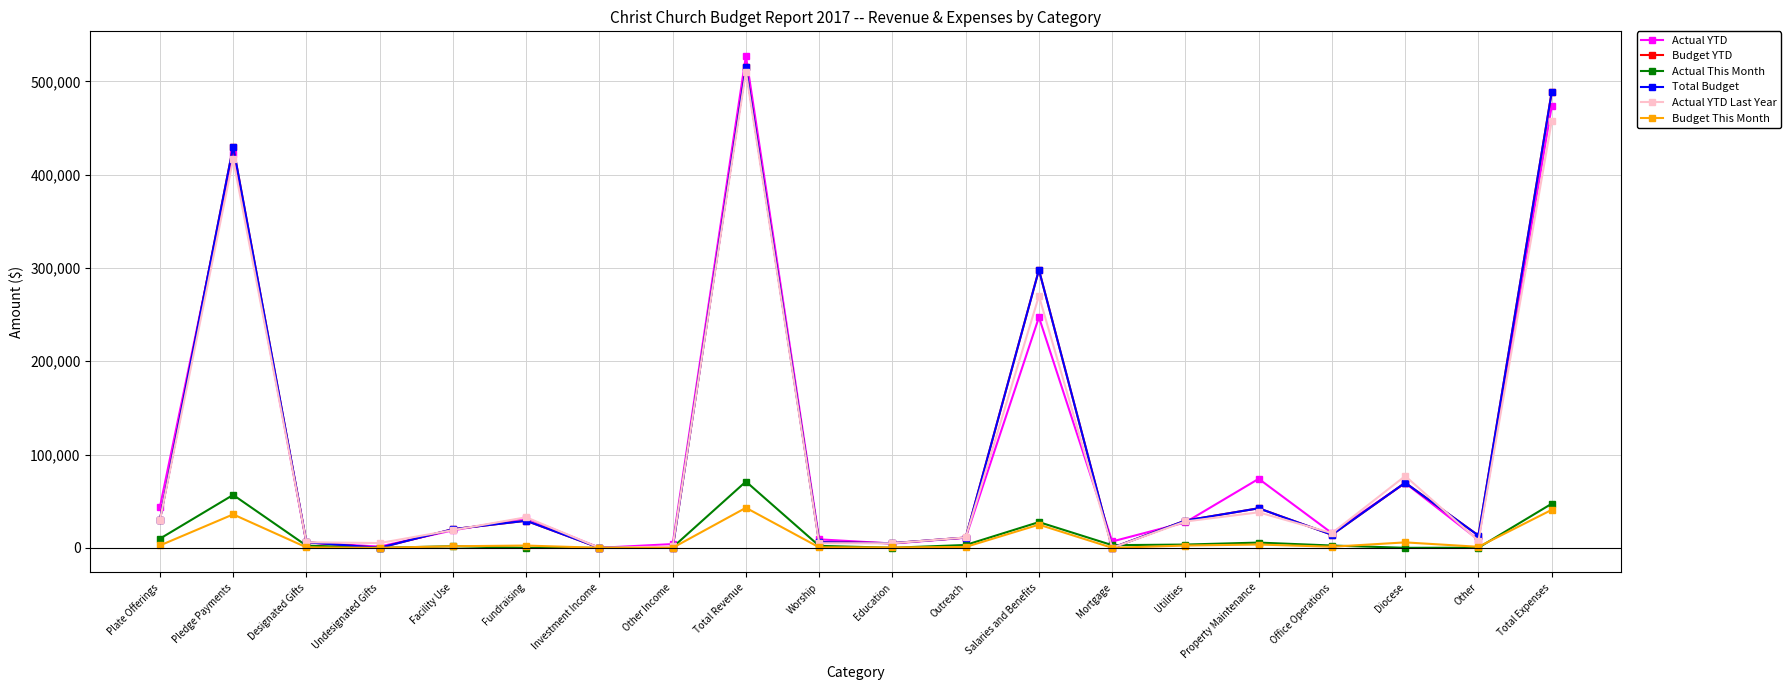

What is the highest value of the Actual YTD Last Year series?

510226